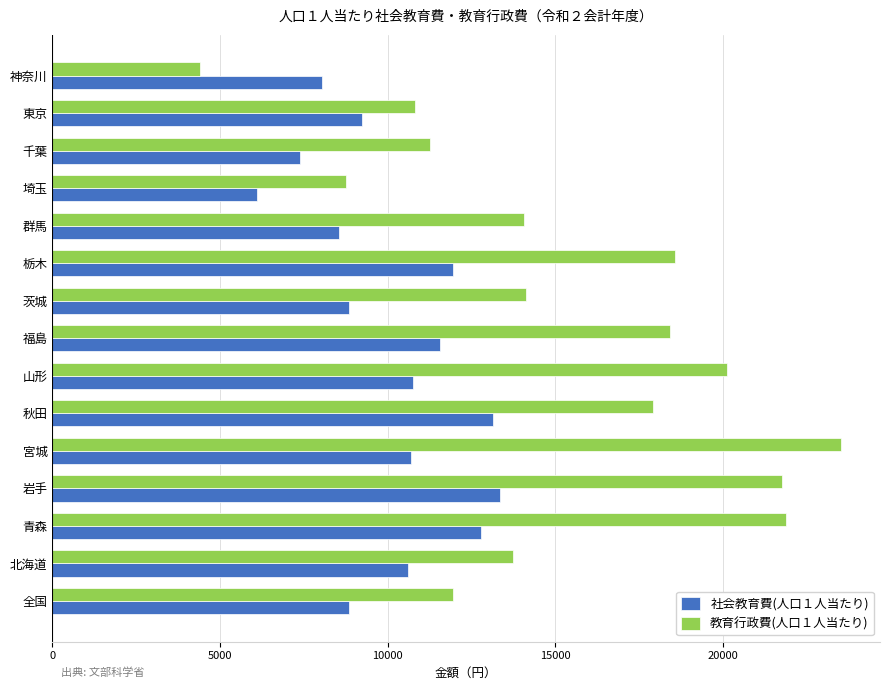

Where is 社会教育費(人口１人当たり) nearest to the value 9728?

東京